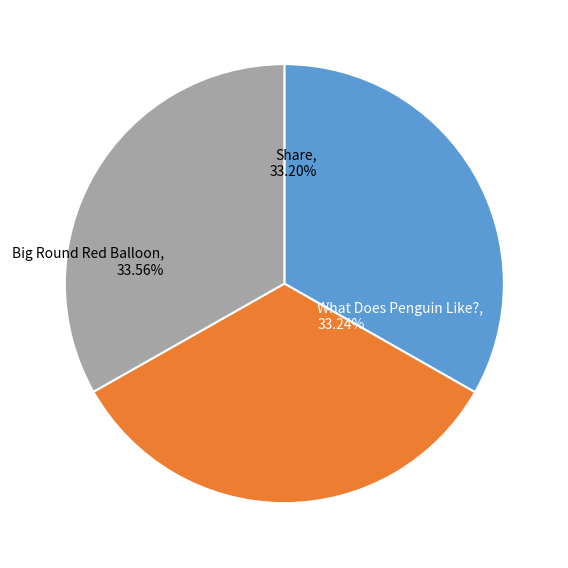

Does Share account for over 50% of the chart?

No